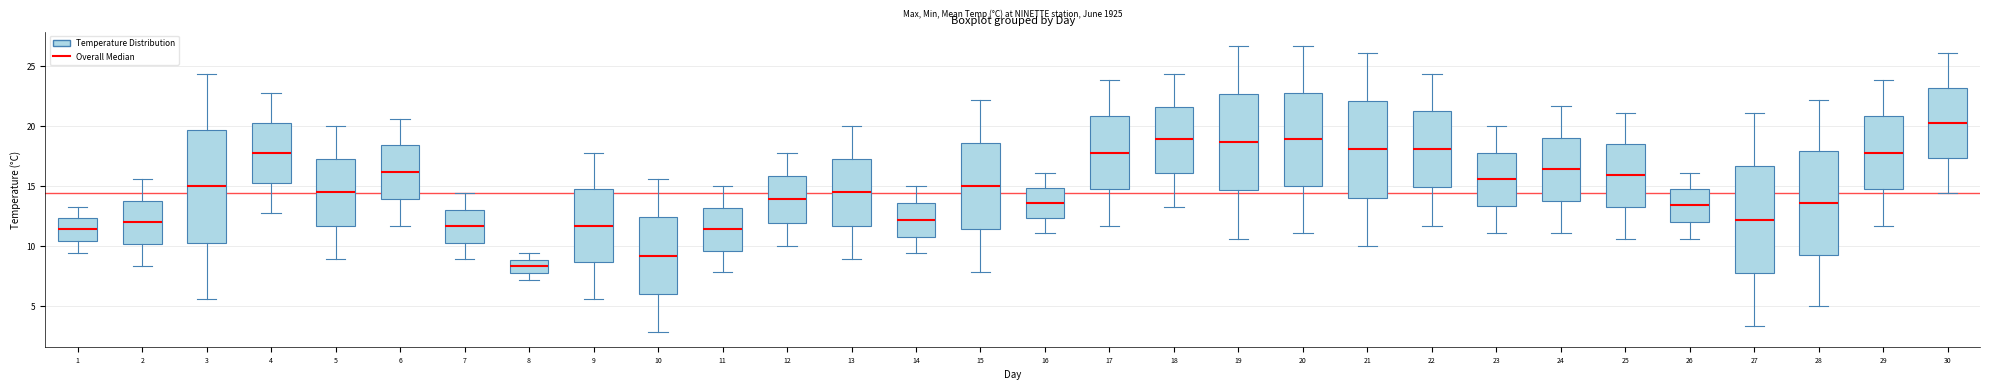

Which box is the tallest, from its lower edge to its upper edge?

3